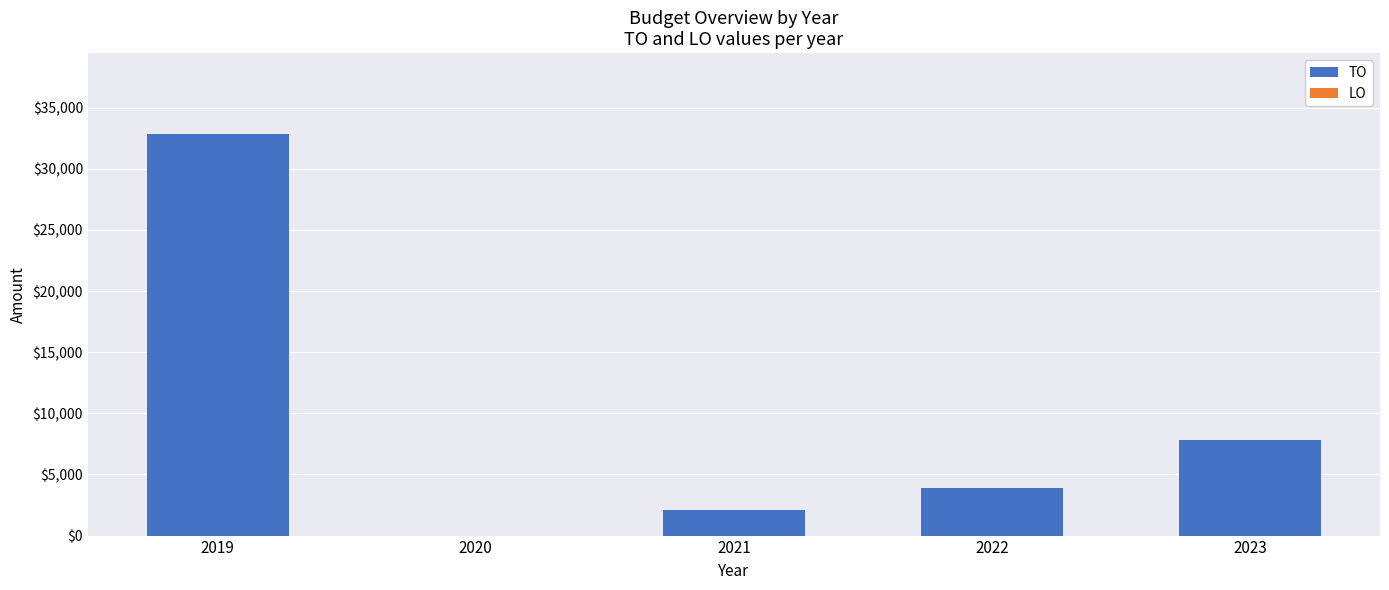

Between 2020 and 2021, which is larger?

2021